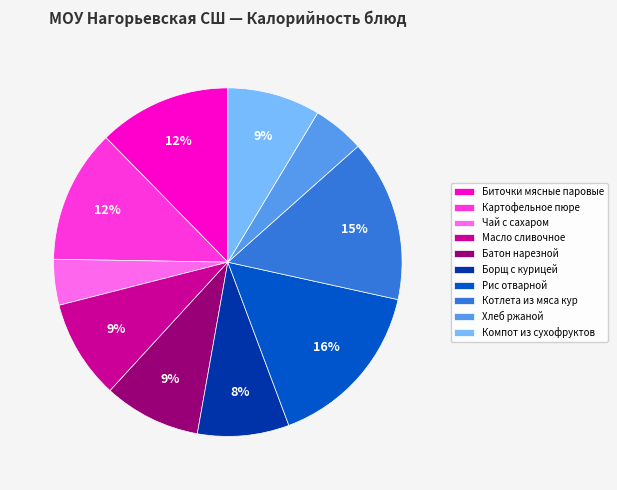

Is the sum of Рис отварной and Картофельное пюре greater than half?

No